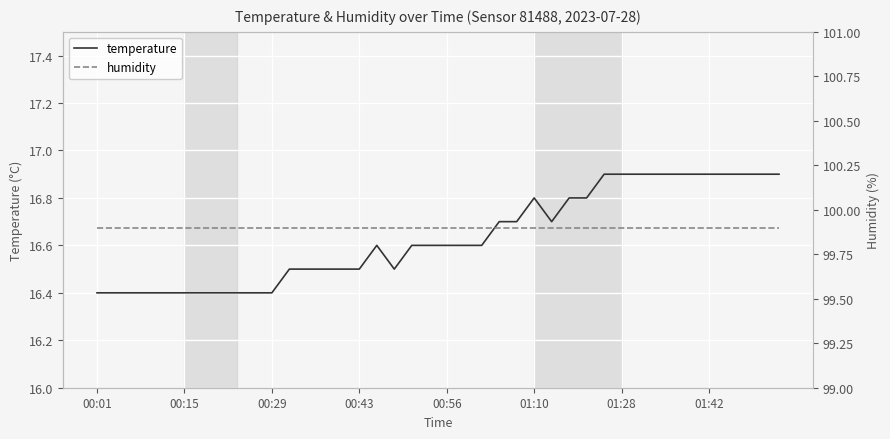

True or false: temperature has more than 2 points higher than both neighbors.

False